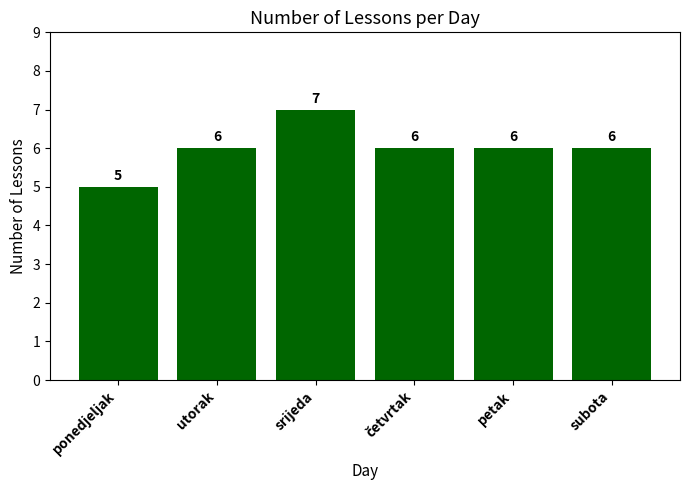

What is the average value?

6